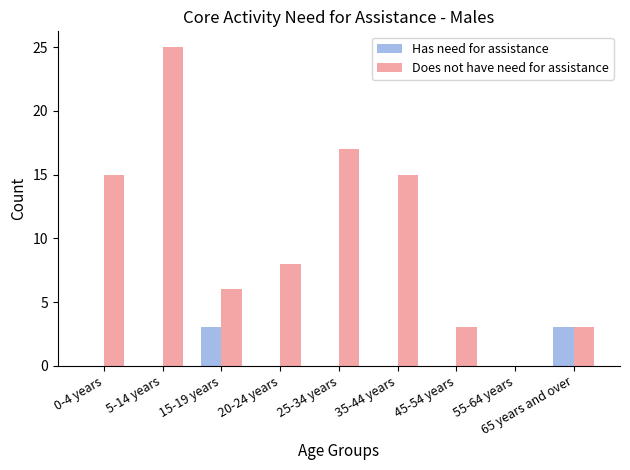

At which category does the chart reach its peak across all series?

5-14 years